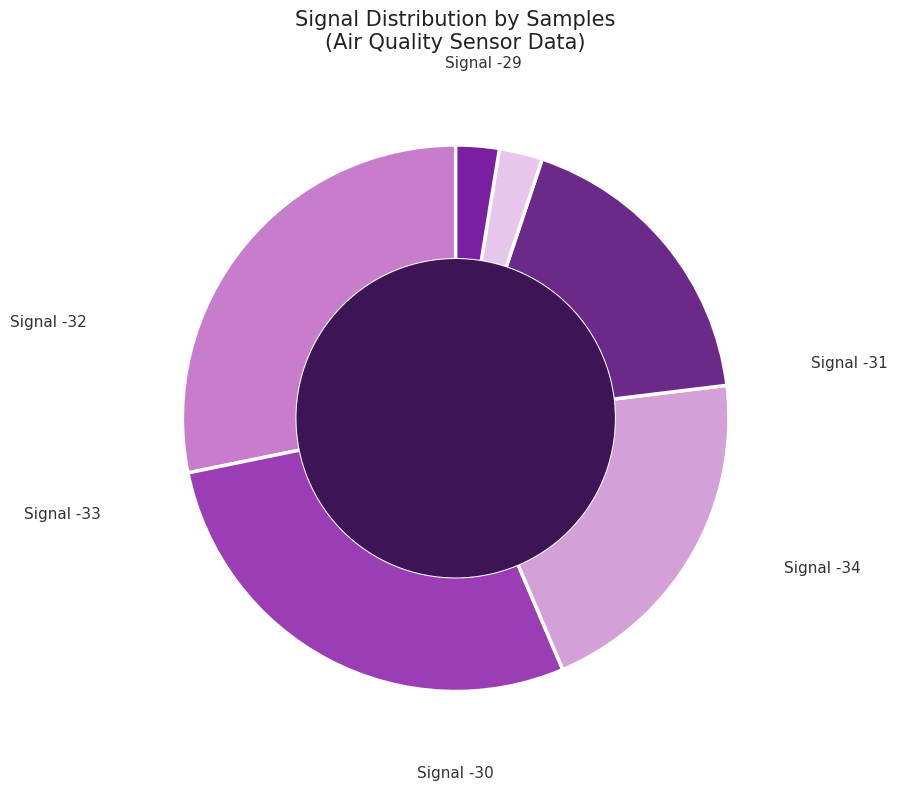

Does any single category account for the majority?

No